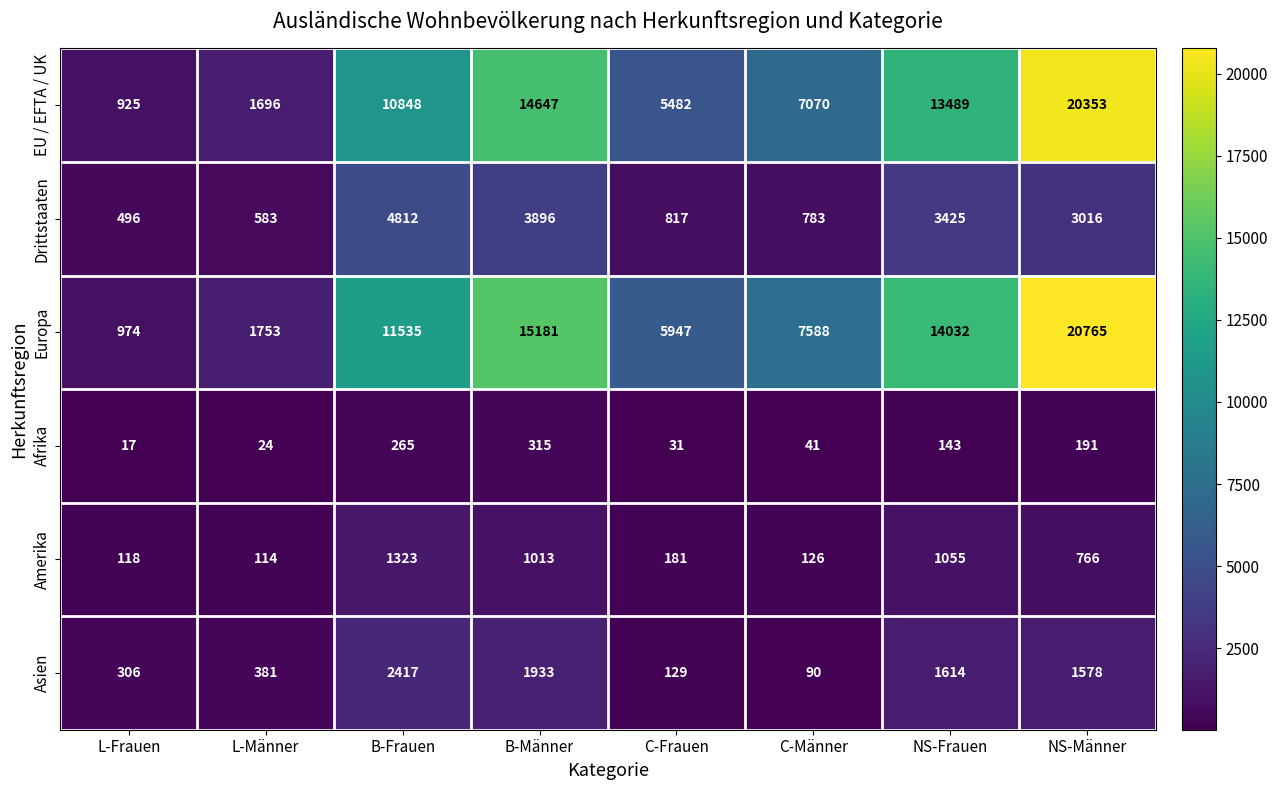

At how many categories does at least one series exceed 2693?

6